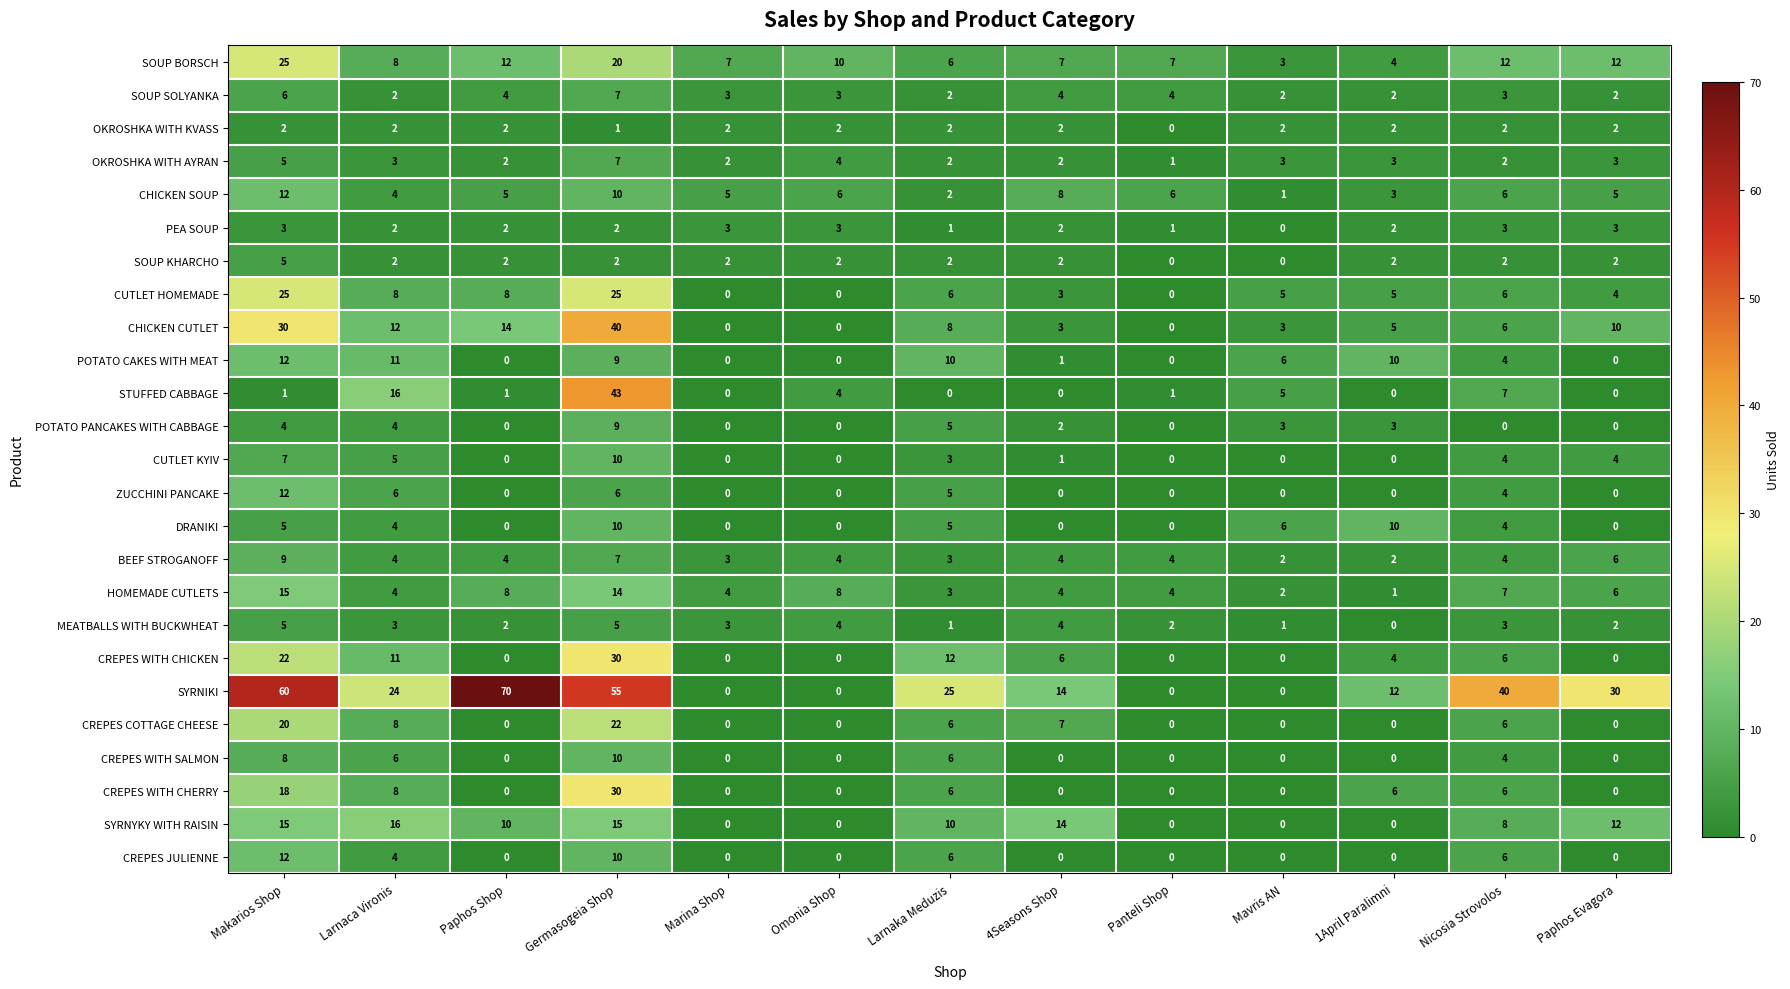

The CHICKEN CUTLET series shows 30 at Makarios Shop. True or false?

True